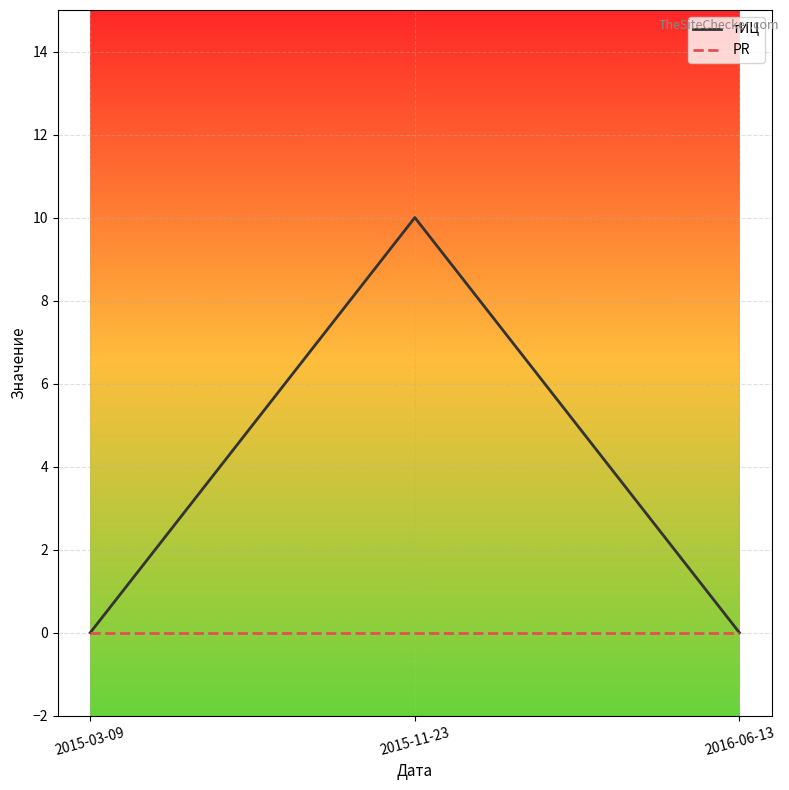

What is the maximum value for тИЦ?

10